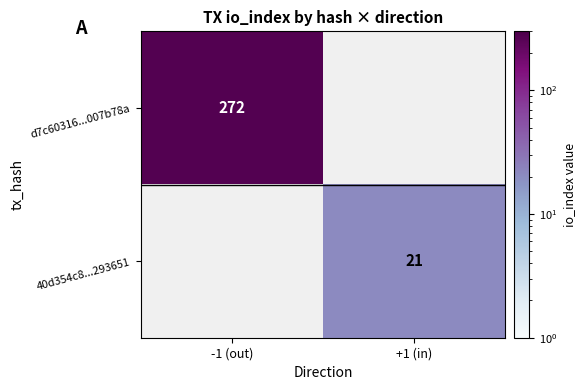

At how many categories does at least one series exceed 204?

1